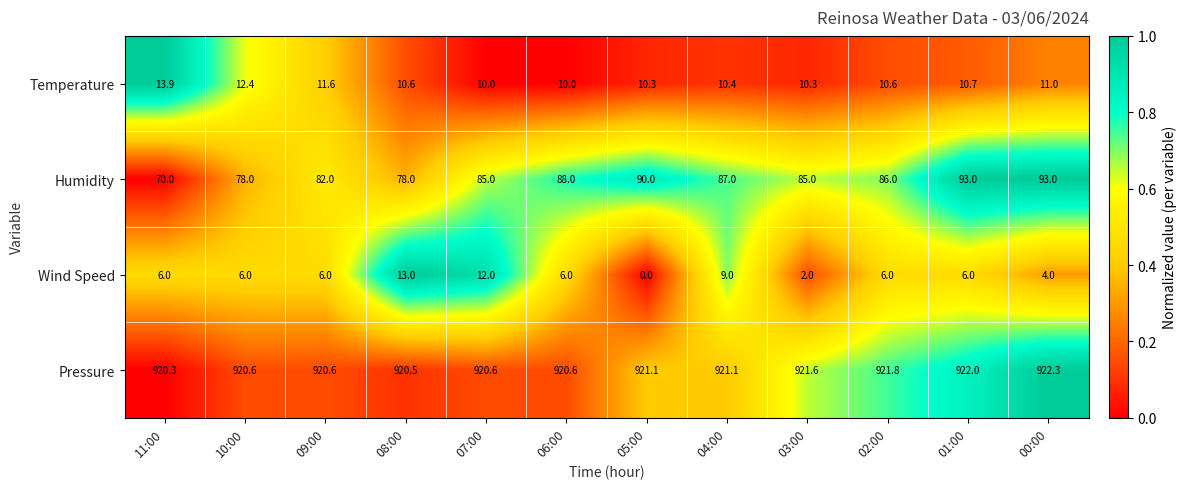

Which series has the largest total across all categories?

Pressure